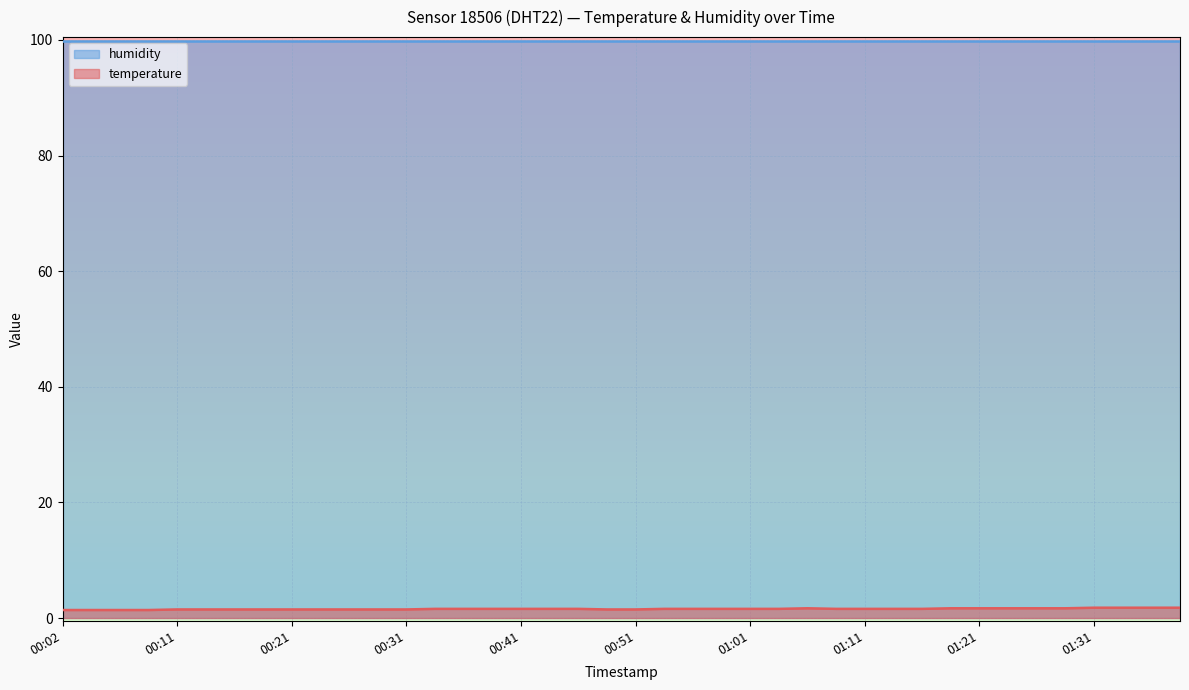

How many points are higher than both their immediate neighbors (excluding endpoints)?

1